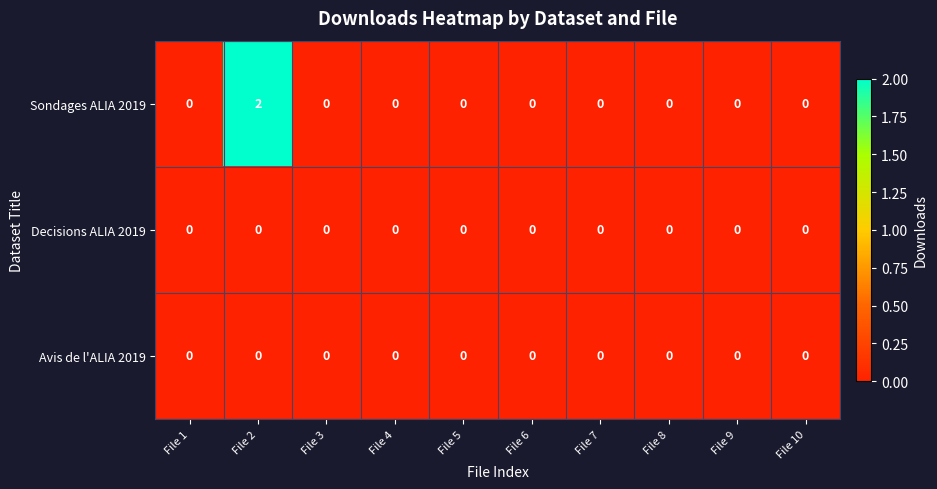

Count the number of categories in the chart.

10